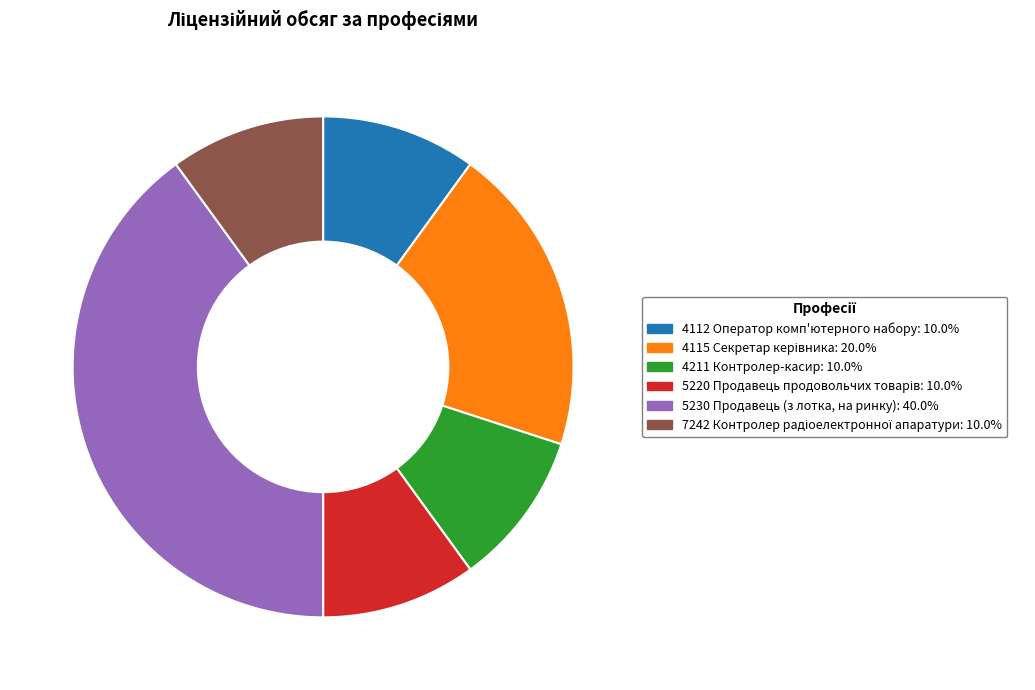

Does any single category account for the majority?

No